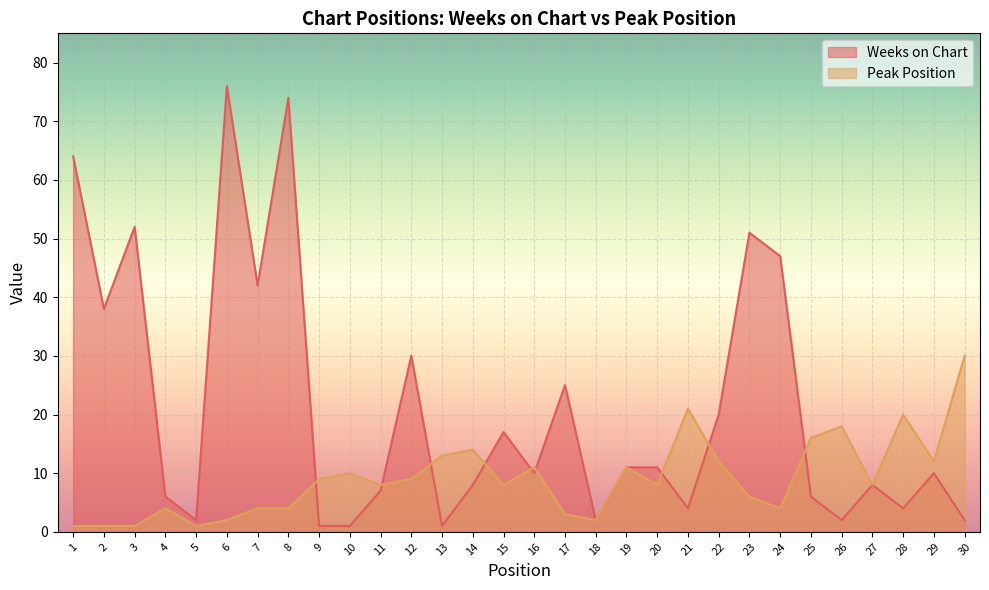

What is the spread (max minus min) of values at 9?

8